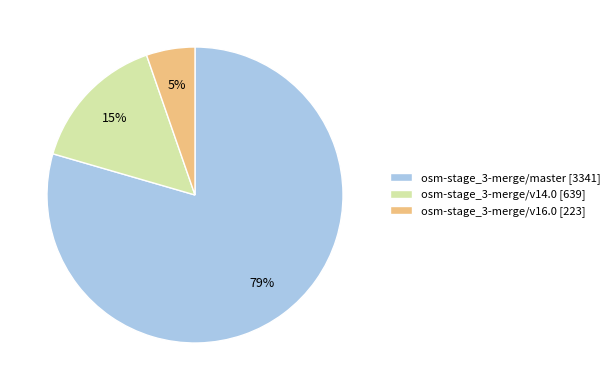

Is it true that osm-stage_3-merge/v16.0 [223] is 12% of the pie?

False